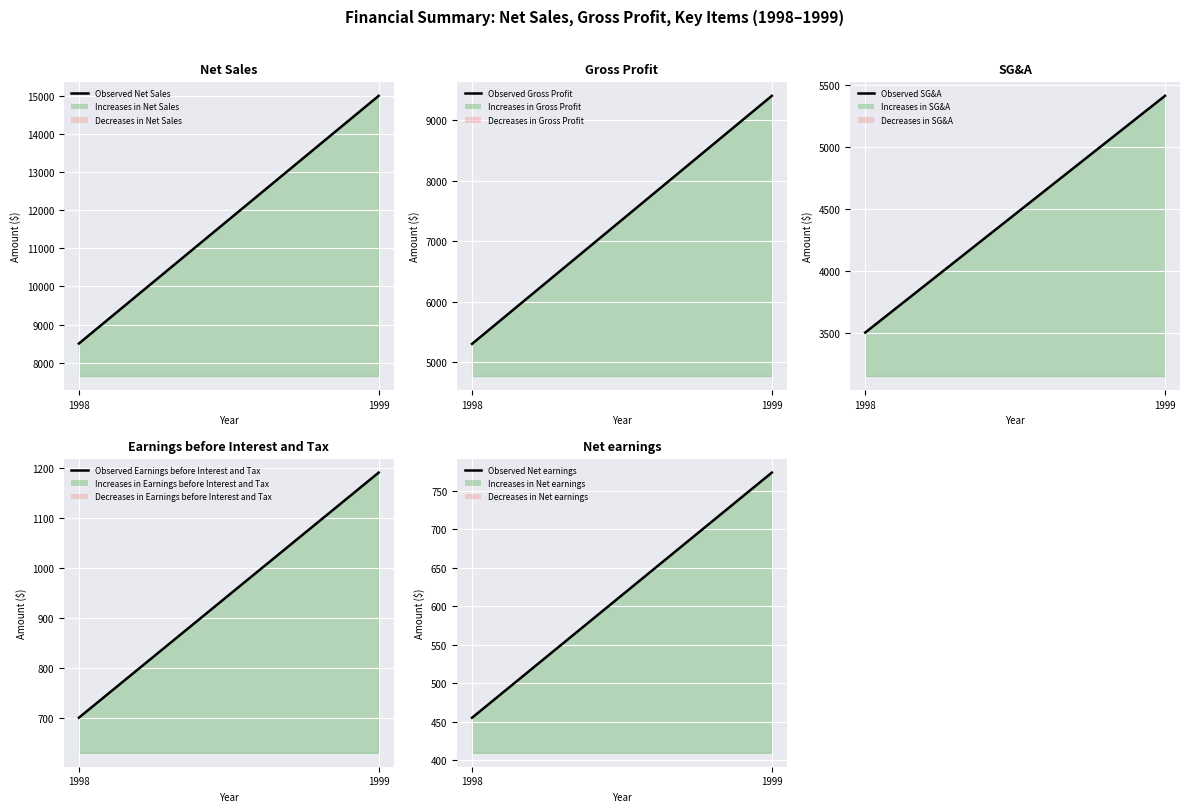

What is the smallest value displayed?

455